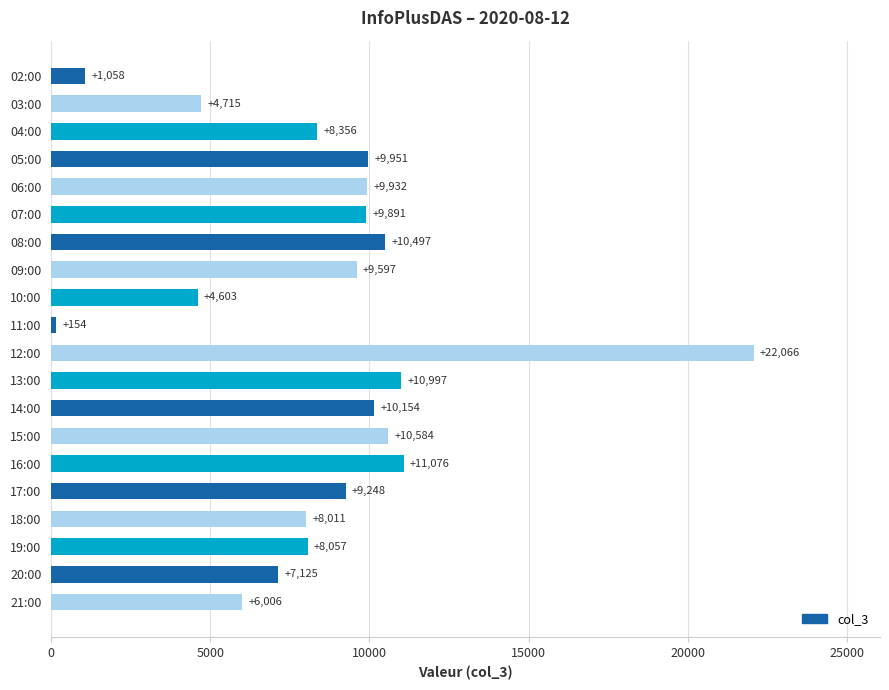

What is the change in value from 03:00 to 18:00?

+3296